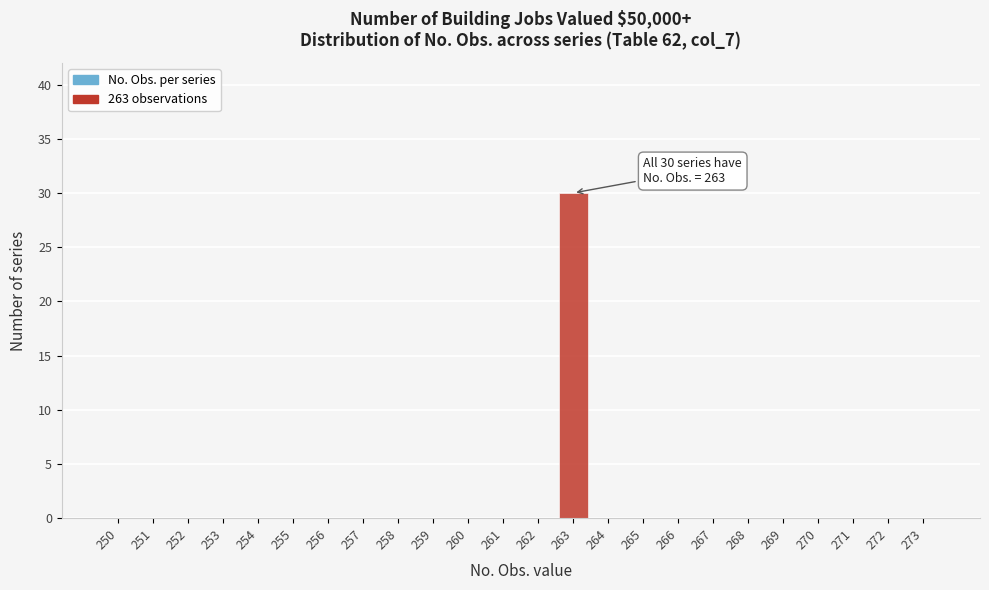

Reading left to right, extract all data points from this chart.

250=0	251=0	252=0	253=0	254=0	255=0	256=0	257=0	258=0	259=0	260=0	261=0	262=0	263=30	264=0	265=0	266=0	267=0	268=0	269=0	270=0	271=0	272=0	273=0